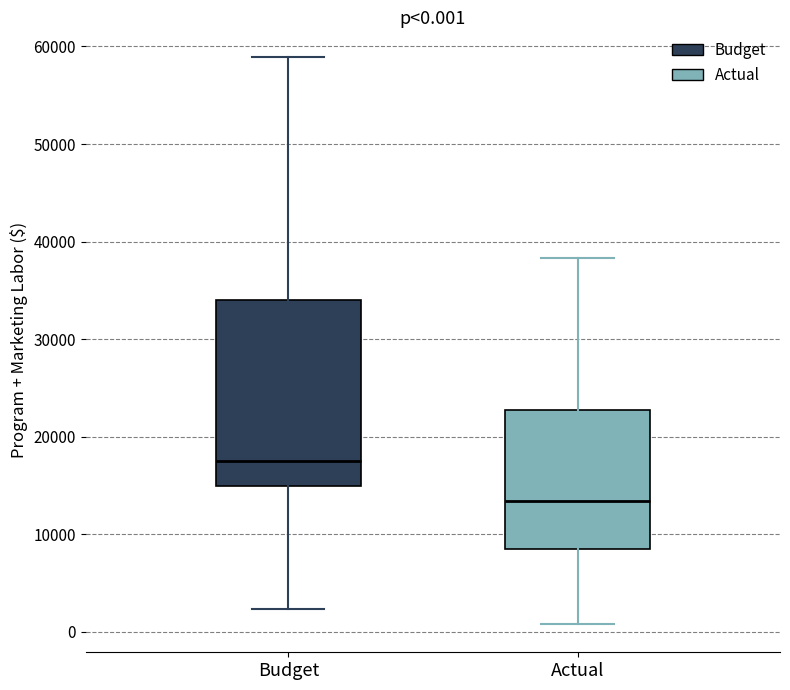

Which box has the highest median line?

Budget